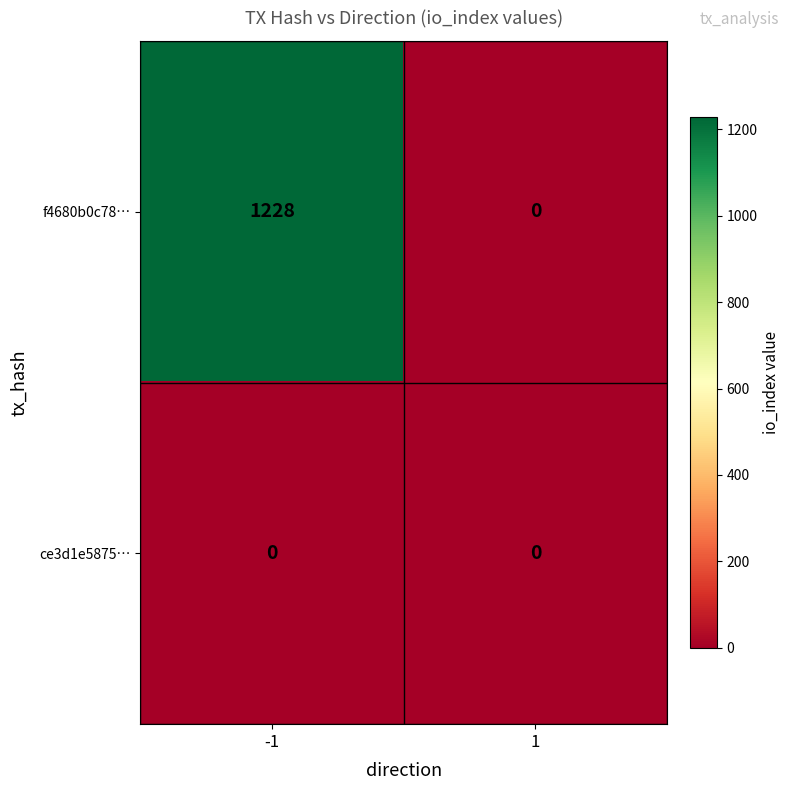

List the series in order of their peak value, lowest first.

ce3d1e5875…, f4680b0c78…